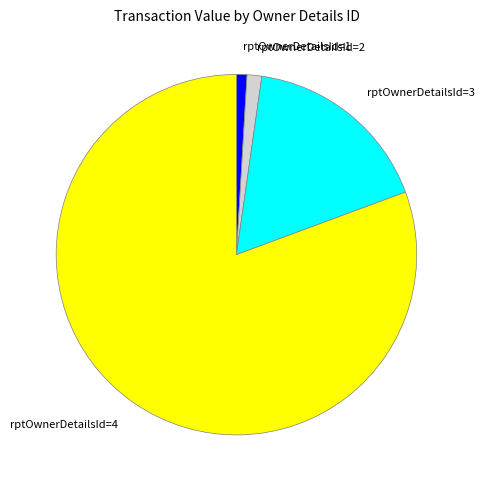

True or false: rptOwnerDetailsId=1 accounts for 1% of the total.

True